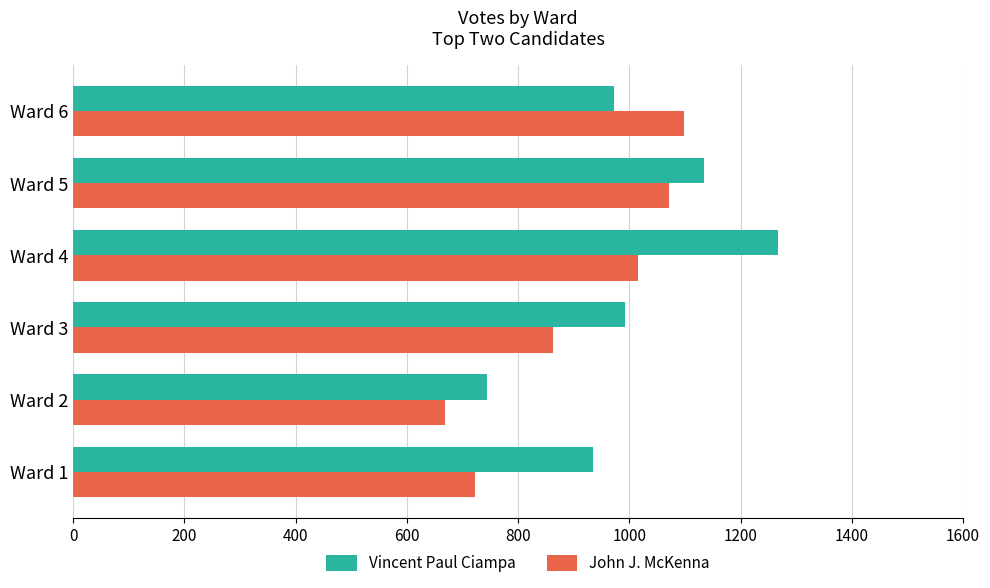

Rank the series by their maximum value, from highest to lowest.

Vincent Paul Ciampa, John J. McKenna